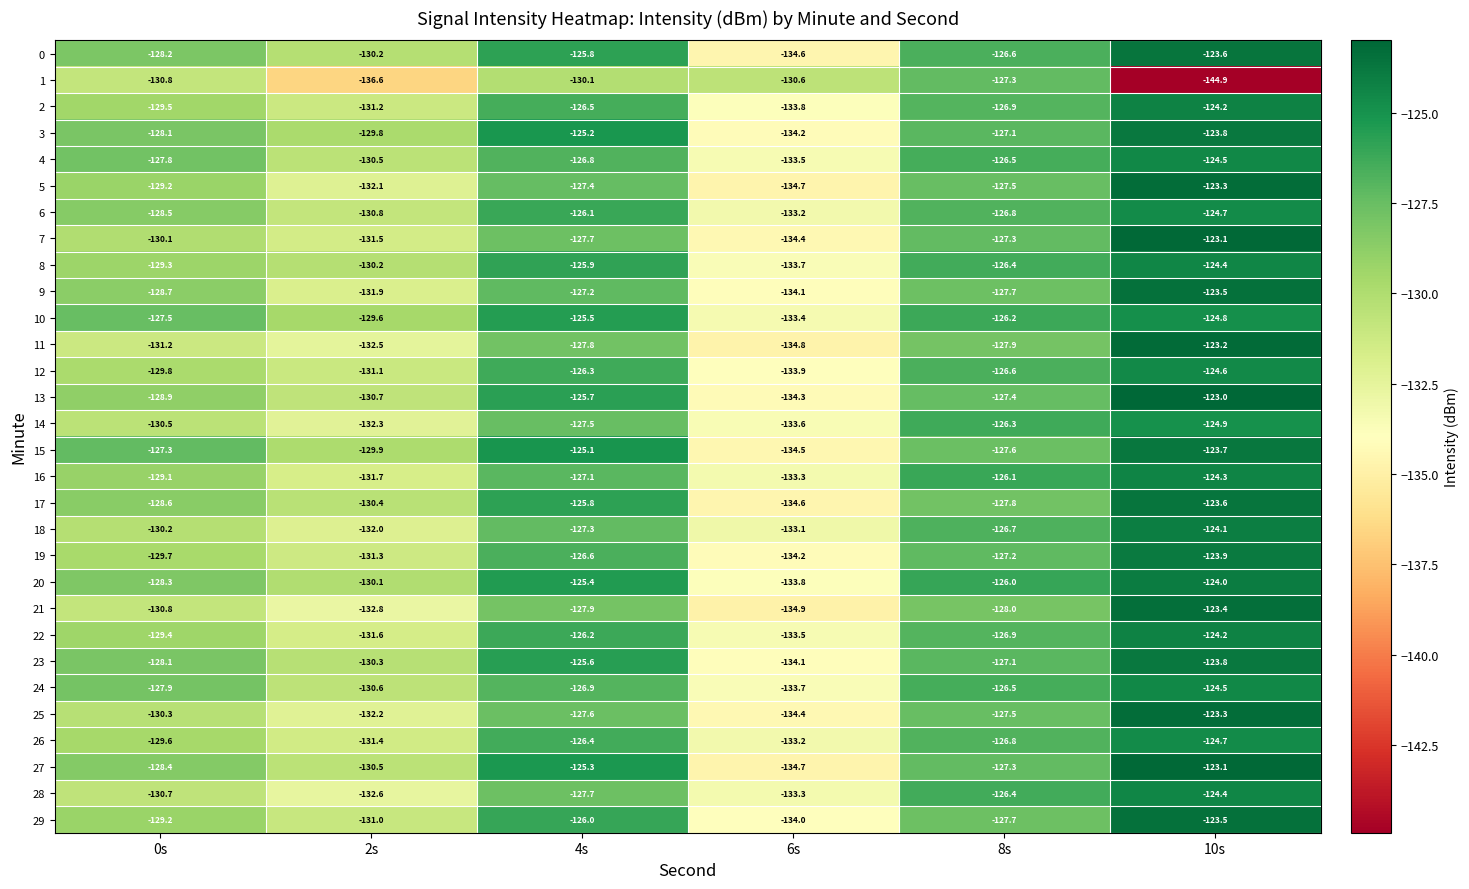

Which series has the largest total across all categories?

10